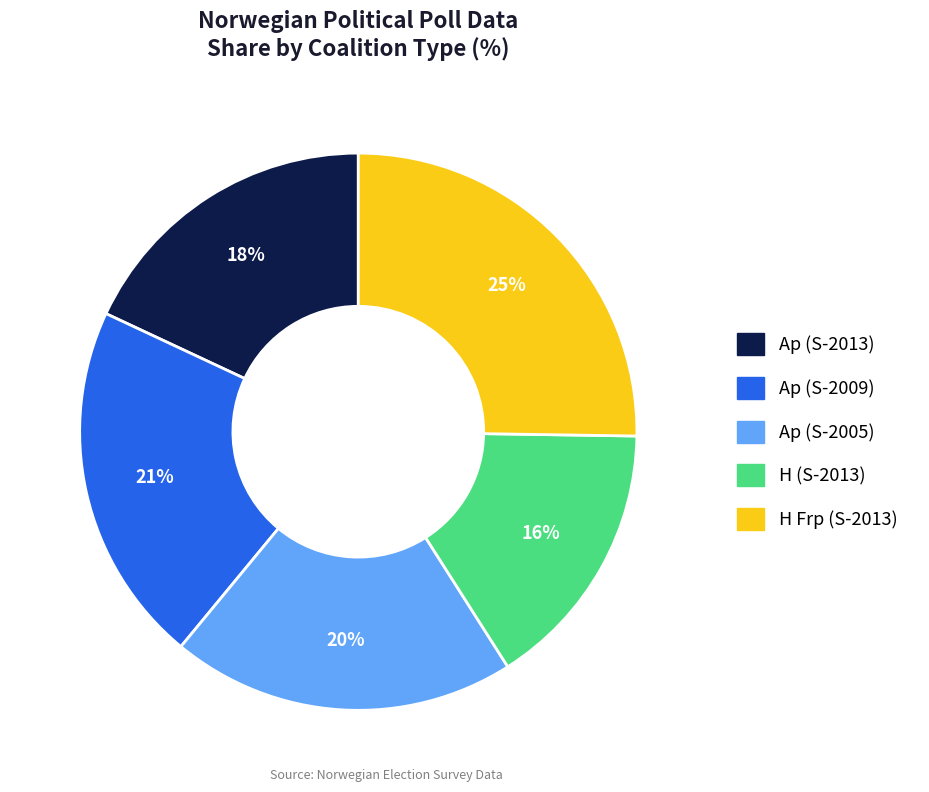

Is there a majority slice in this chart?

No